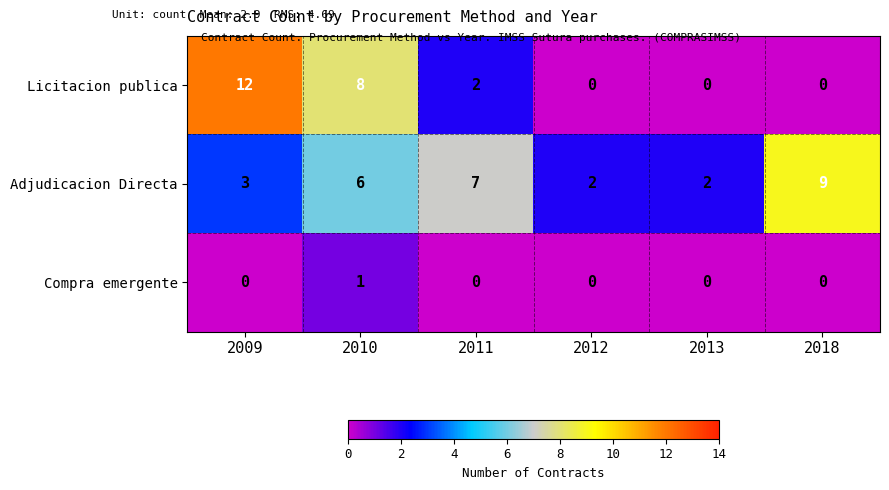

At which label is Licitacion publica closest to 6?

2010